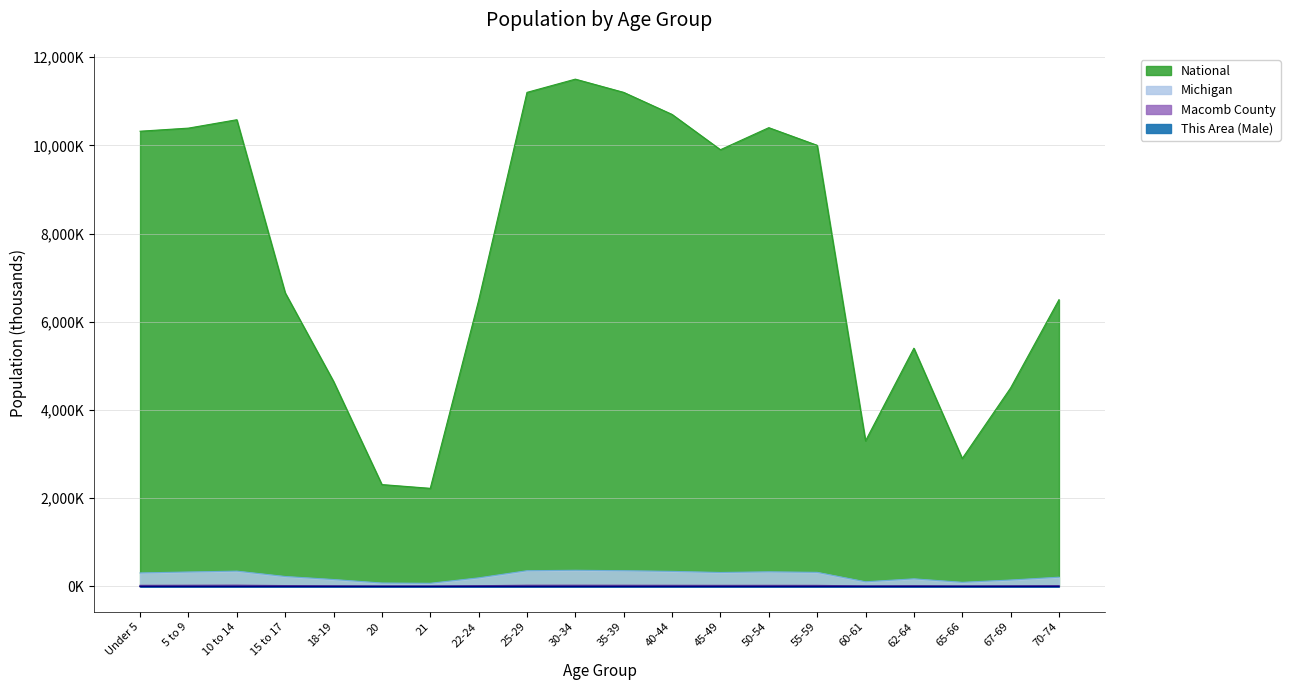

True or false: Michigan and Macomb County intersect in this chart.

False